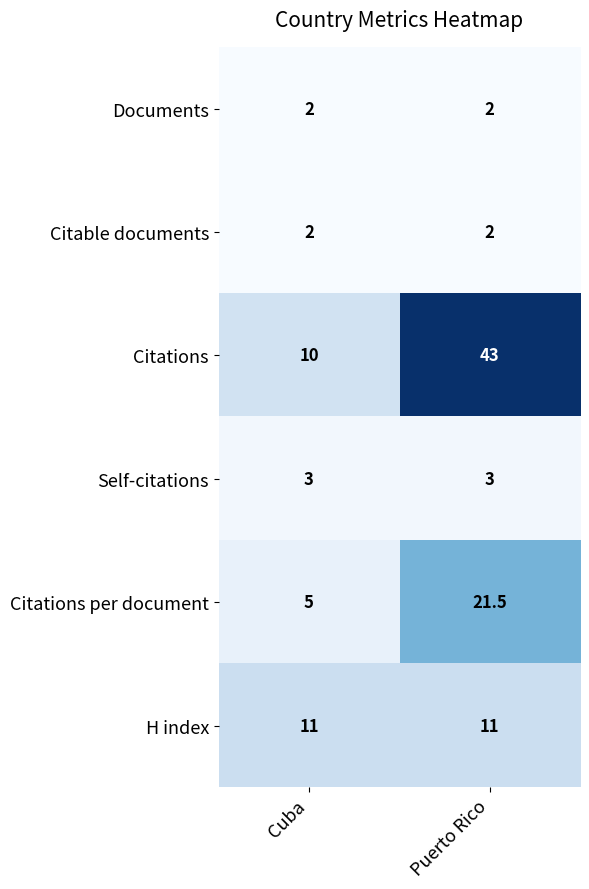

Read the H index value at Puerto Rico.

11.0